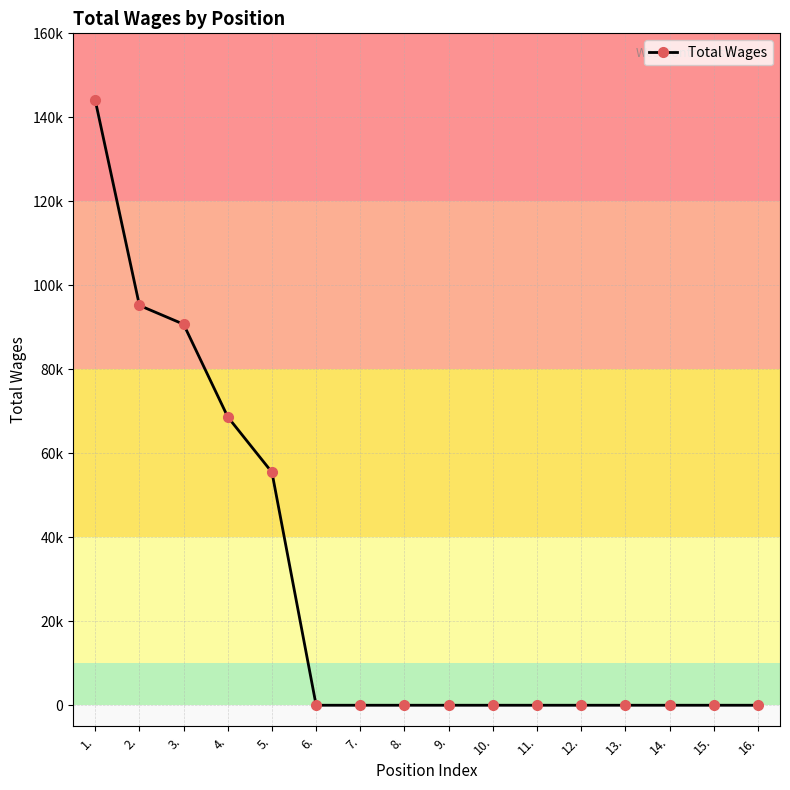

Reading left to right, list all the values displayed in this chart.

1.=144077	2.=95207	3.=90729	4.=68658	5.=55470	6.=0	7.=0	8.=0	9.=0	10.=0	11.=0	12.=0	13.=0	14.=0	15.=0	16.=0